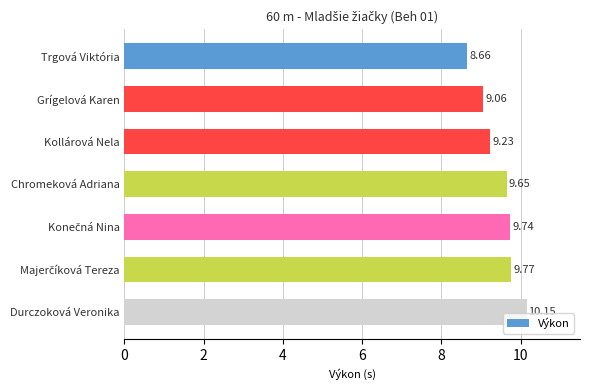

What is the ratio of the value at Durczoková Veronika to the value at Kollárová Nela?

1.1